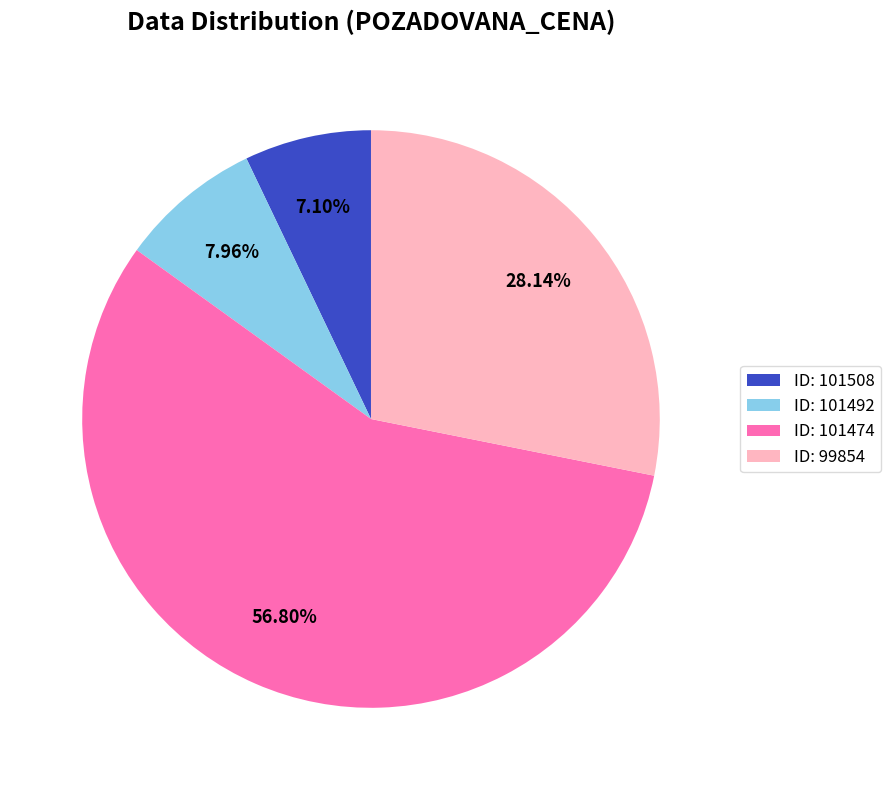

Which has a higher value, ID: 101508 or ID: 101474?

ID: 101474